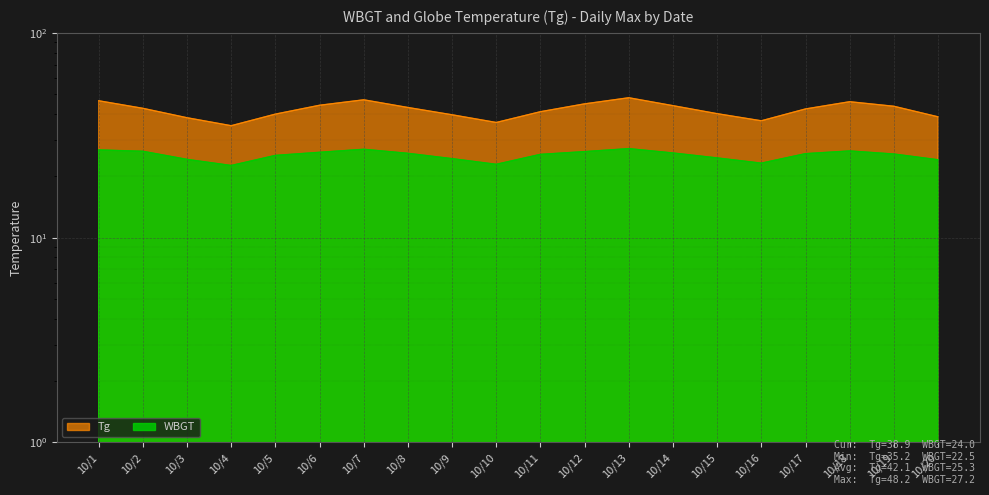

Which has a higher value, 10/19 or 10/18?

10/18